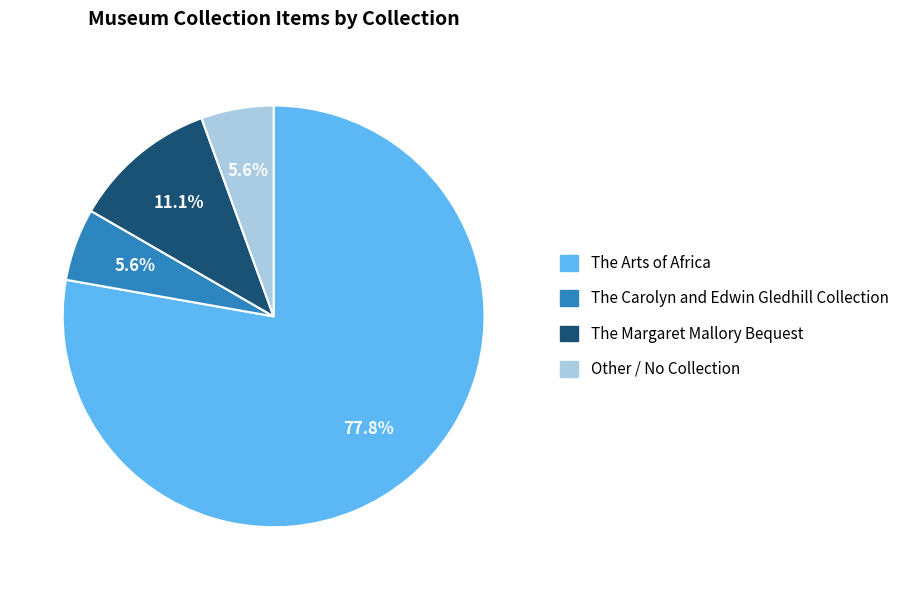

Is there any slice that represents more than half of the pie?

Yes